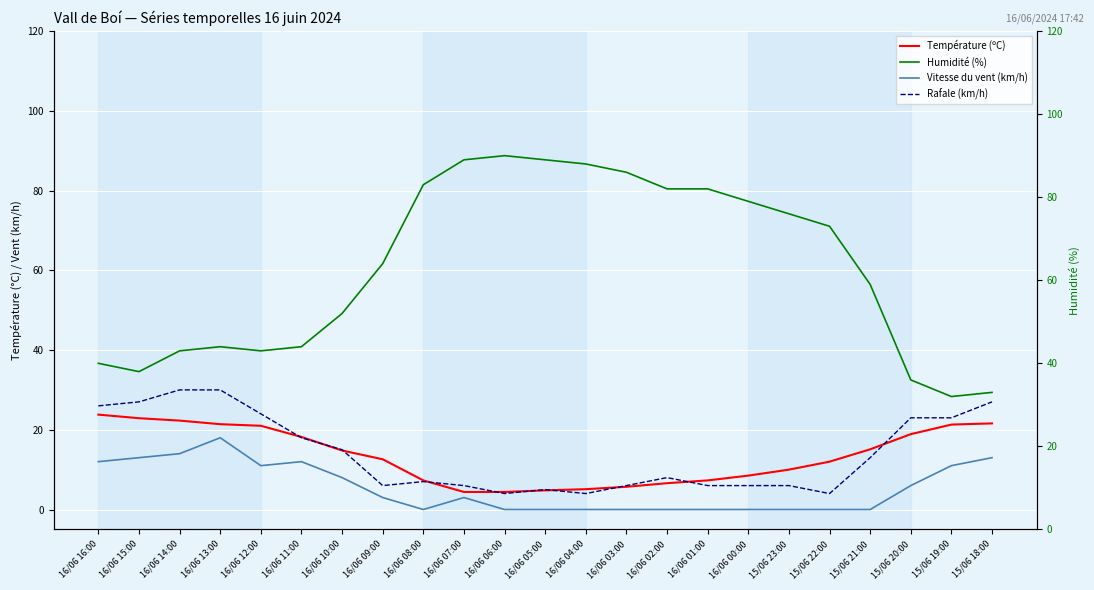

What is the label of the 23rd point from the left?

15/06 18:00